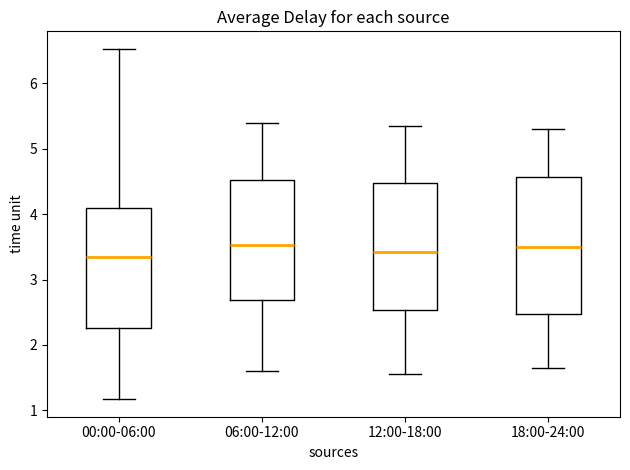

Which box is the tallest, from its lower edge to its upper edge?

18:00-24:00